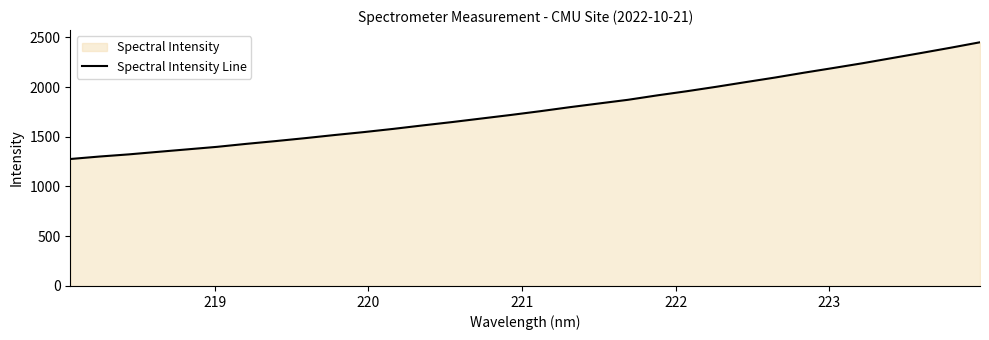

What is the smallest value displayed?

1276.3